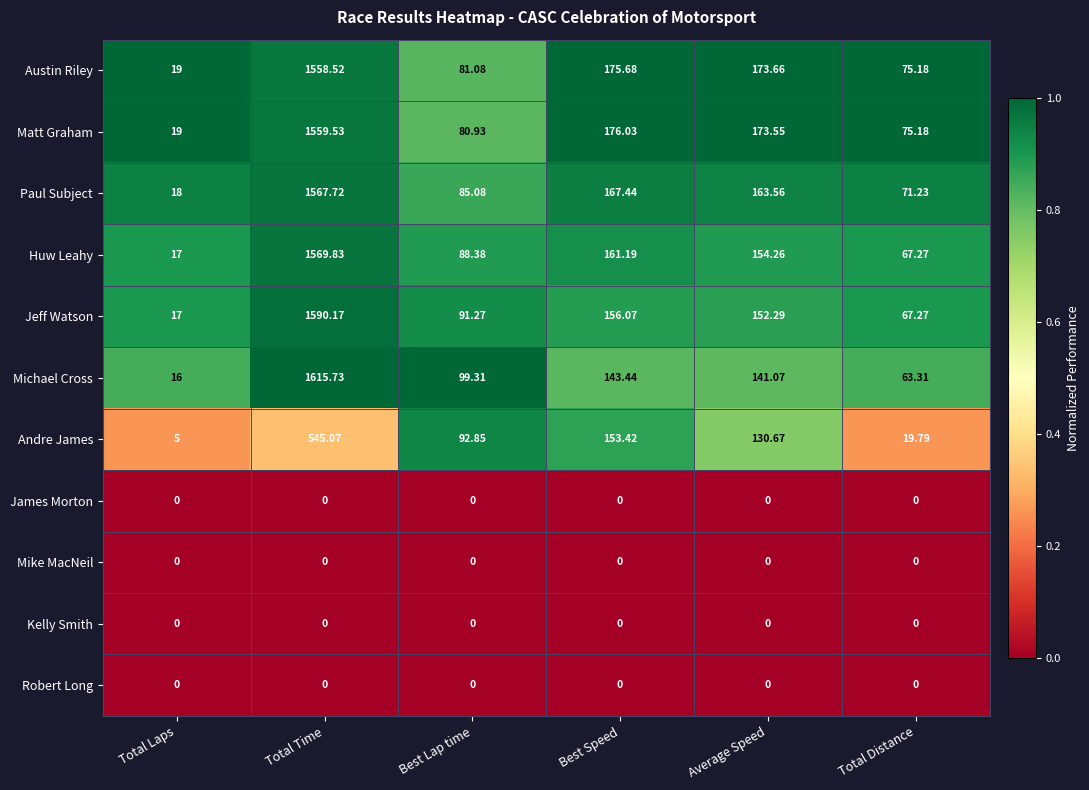

Which series has the largest total across all categories?

Matt Graham